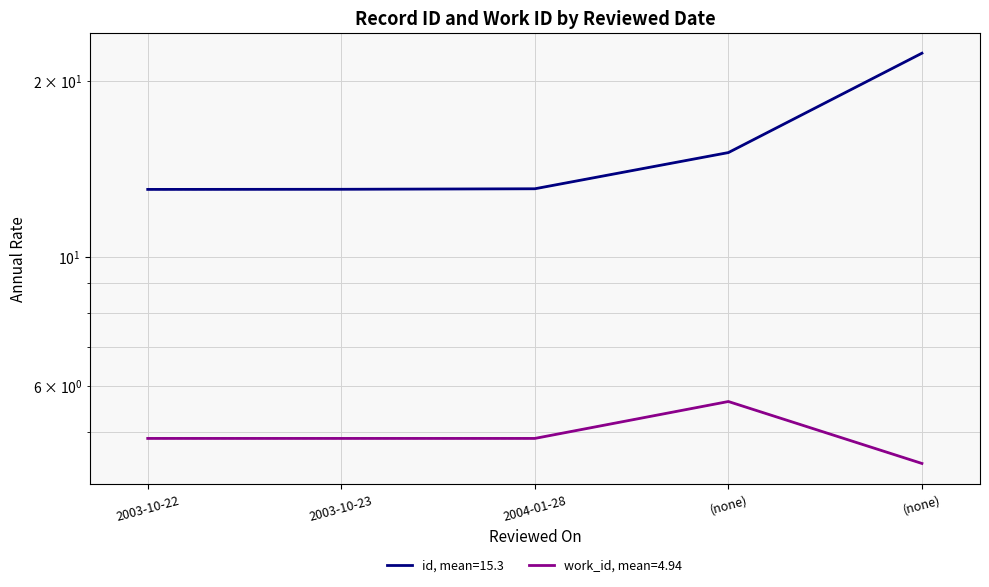

At how many categories does at least one series exceed 12?

5